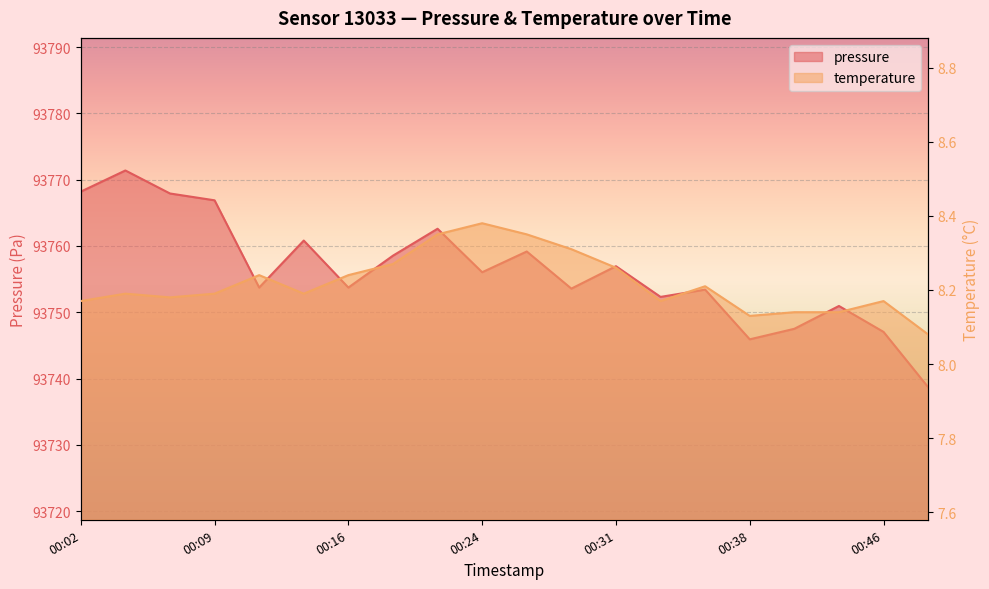

What is the spread (max minus min) of values at 00:14?

93752.6